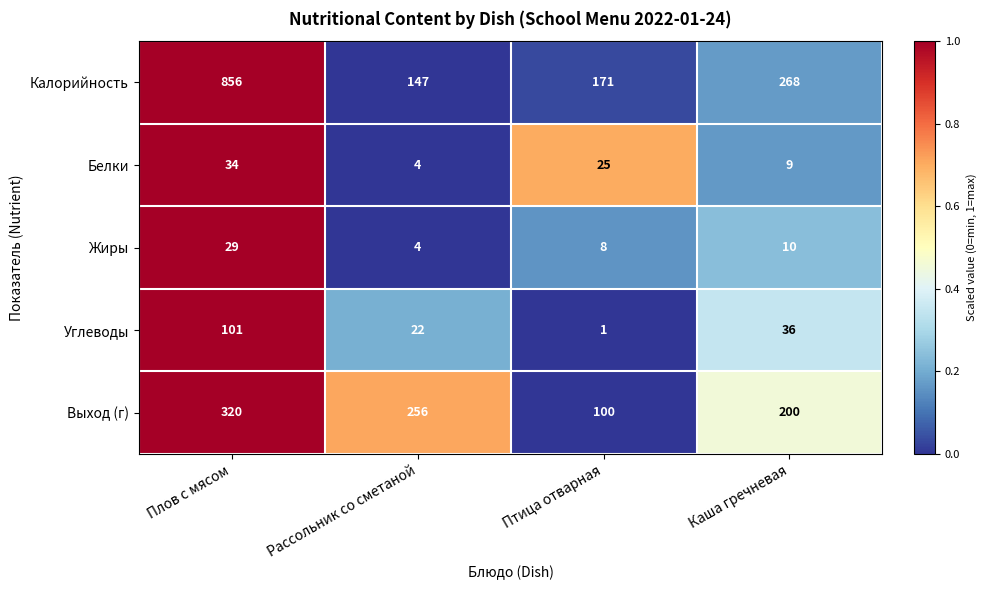

Reading right to left, list all the values displayed in this chart.

Калорийность: Каша гречневая=268	Птица отварная=171	Рассольник со сметаной=147	Плов с мясом=856
Белки: Каша гречневая=9	Птица отварная=25	Рассольник со сметаной=4	Плов с мясом=34
Жиры: Каша гречневая=10	Птица отварная=8	Рассольник со сметаной=4	Плов с мясом=29
Углеводы: Каша гречневая=36	Птица отварная=1	Рассольник со сметаной=22	Плов с мясом=101
Выход (г): Каша гречневая=200	Птица отварная=100	Рассольник со сметаной=256	Плов с мясом=320